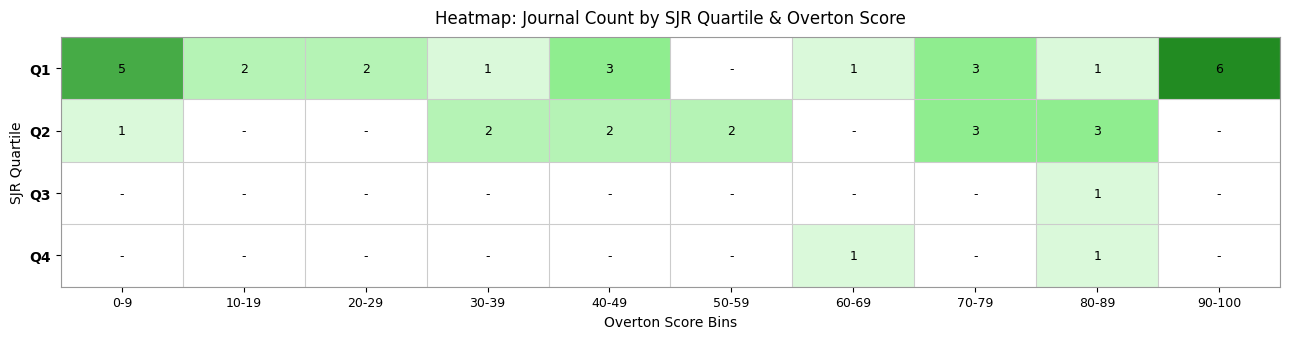

What is the total value across all series at 80-89?

6